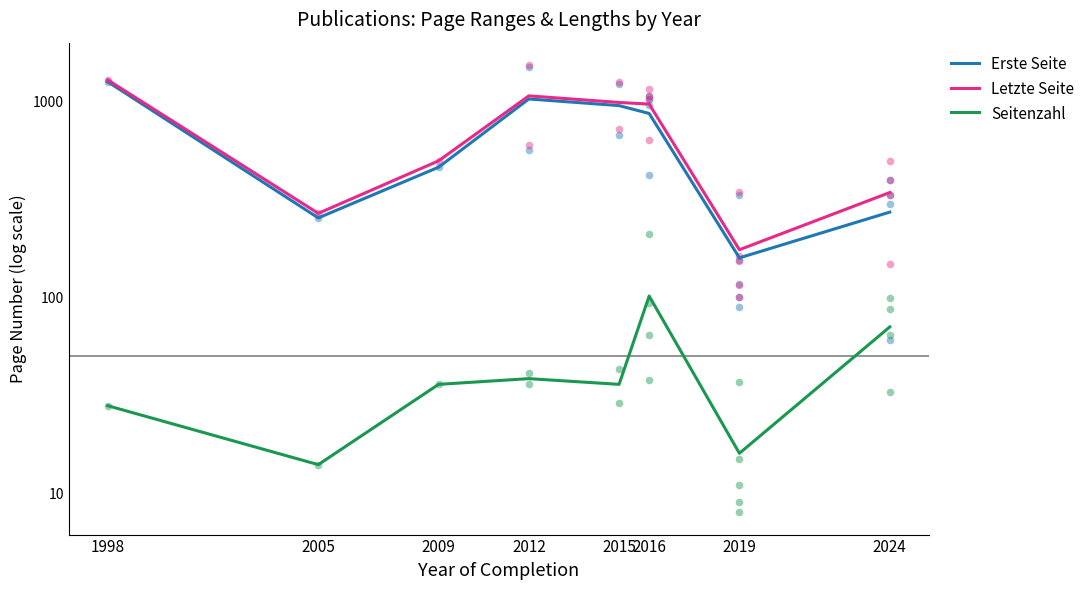

What is the total value across all series at 2016?

1945.5